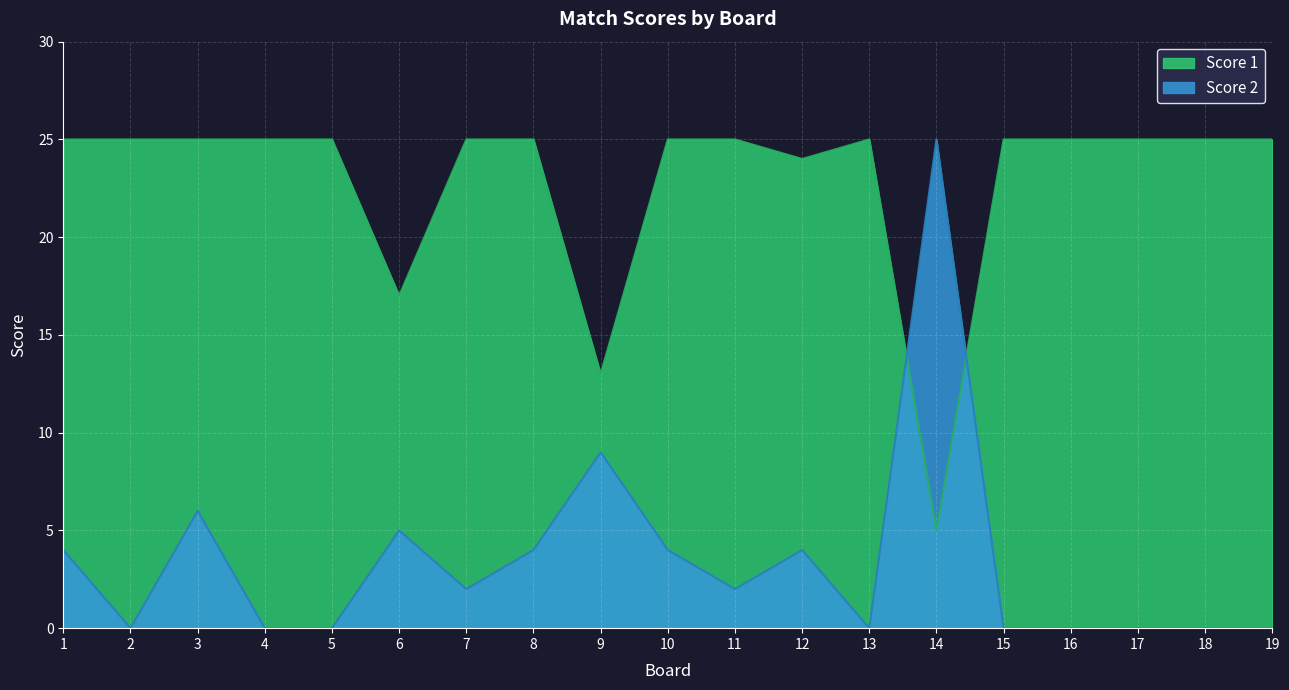

How many values in the Score 2 series exceed 2?

8